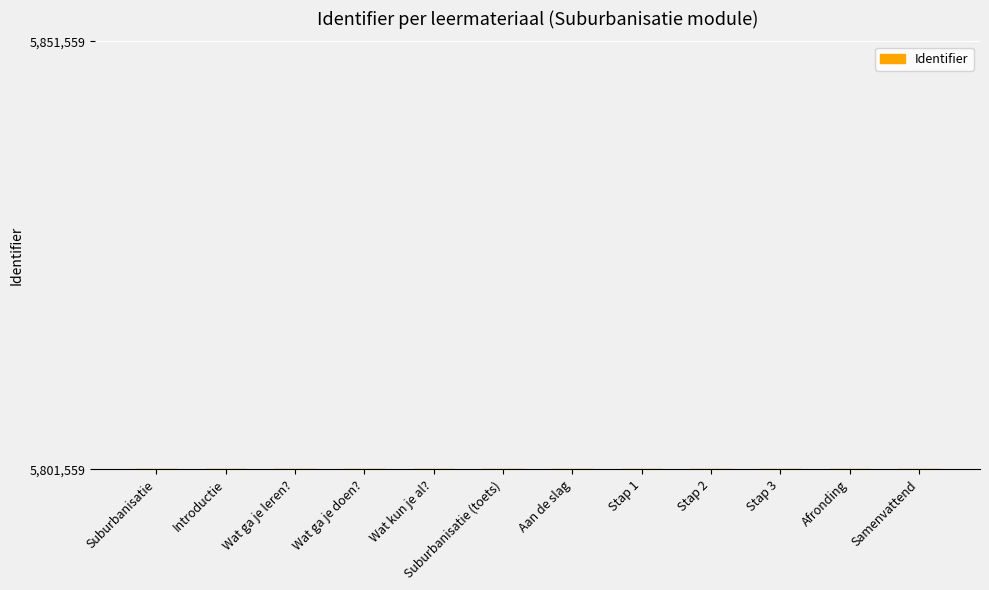

At which label is the value closest to 12?

Aan de slag